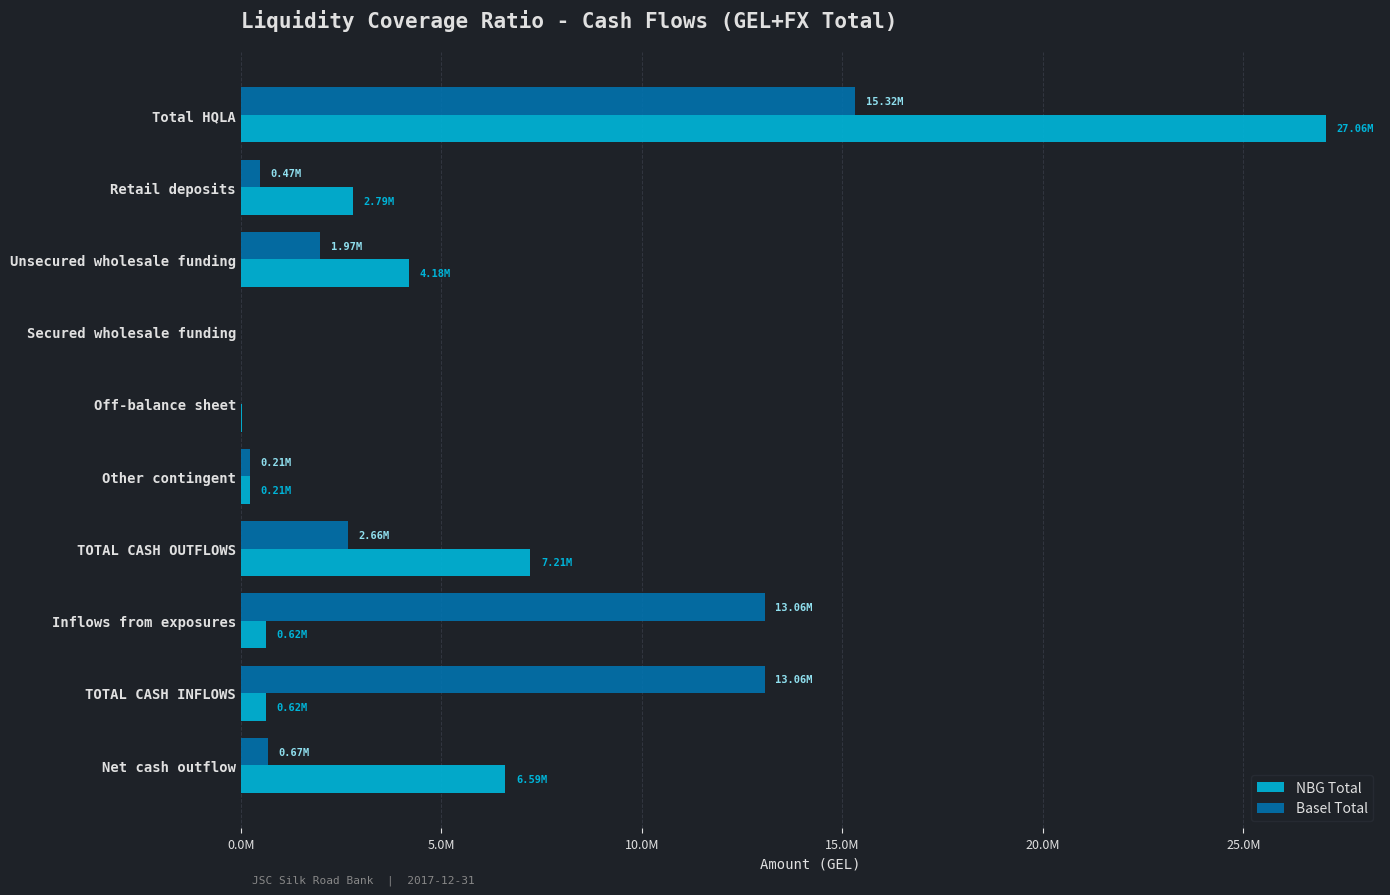

What is the highest value of the NBG Total series?

27057877.6